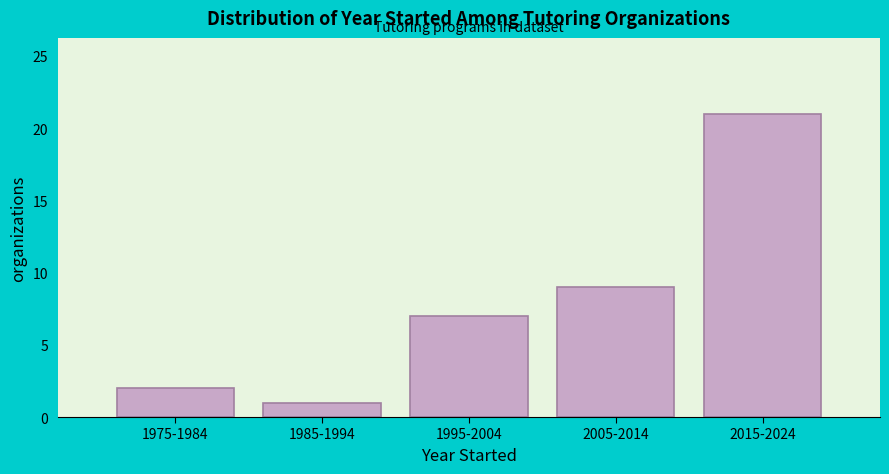

Reading left to right, extract all data points from this chart.

1975-1984=2	1985-1994=1	1995-2004=7	2005-2014=9	2015-2024=21